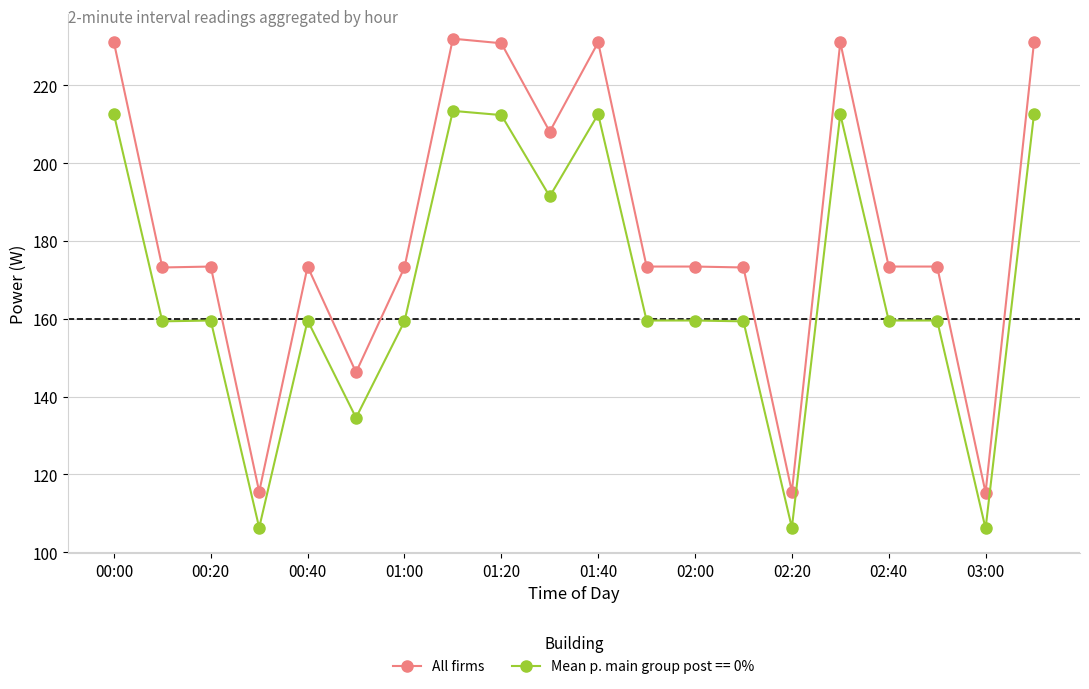

How many lines are shown in the chart?

2